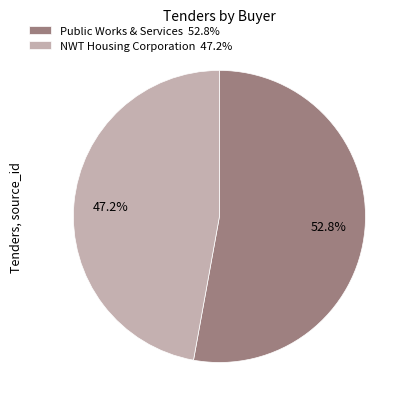

Approximately how many times larger is the value at Public Works & Services 52.8% compared to NWT Housing Corporation 47.2%?

1.1